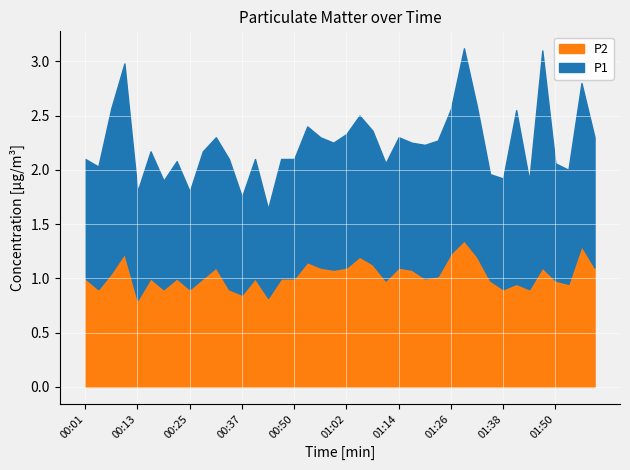

List the series in order of their overall mean, lowest first.

P2, P1